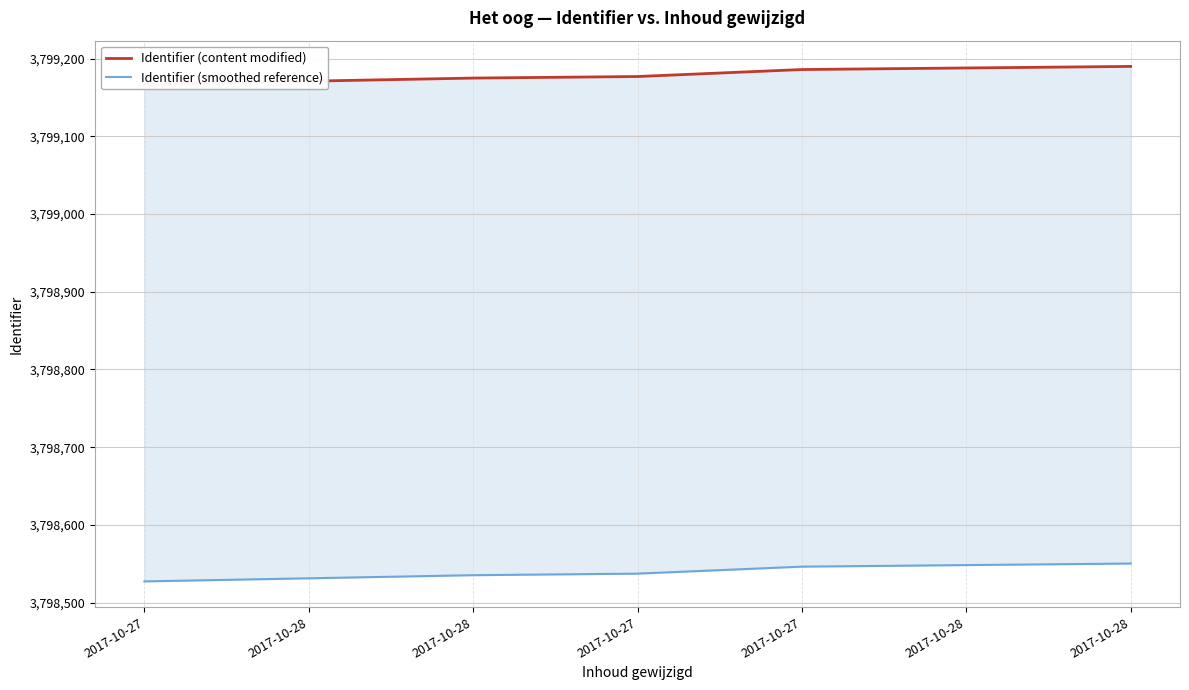

Reading right to left, extract all data points from this chart.

Identifier (content modified): 3799190.0	3799188.0	3799186.0	3799177.0	3799175.0	3799171.0	3799167.0
Identifier (smoothed reference): 3798550.2	3798548.2	3798546.2	3798537.2	3798535.2	3798531.2	3798527.2